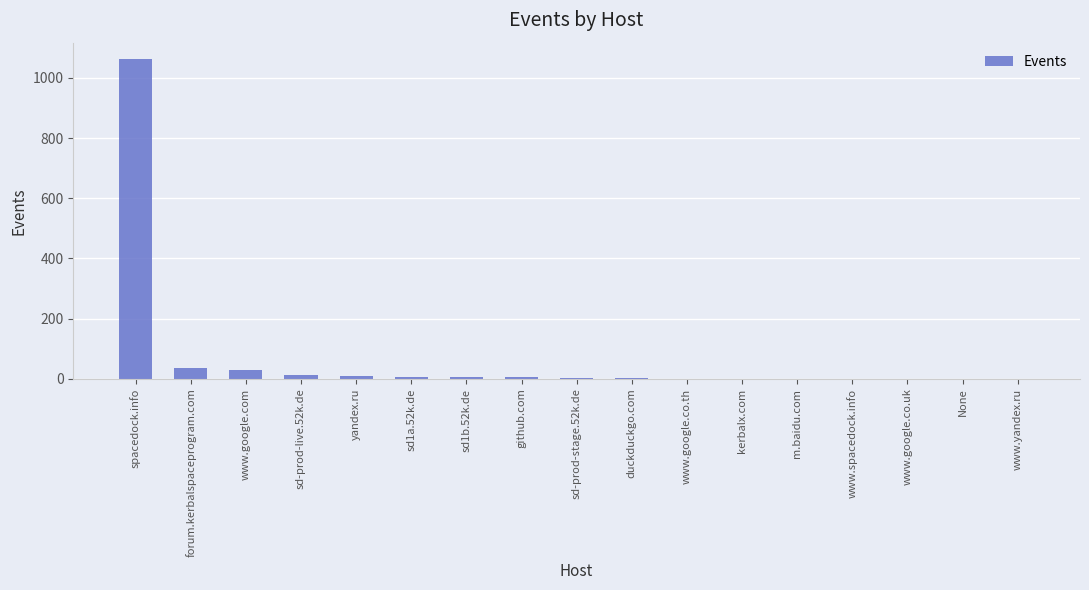

Count the number of data series in this chart.

1